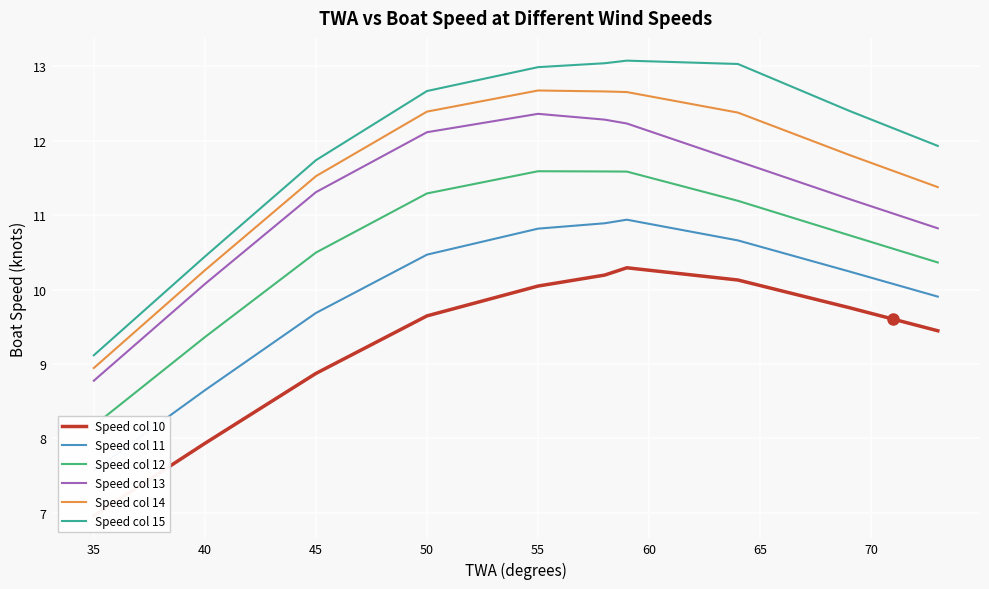

True or false: Speed col 14 and Speed col 15 intersect in this chart.

False